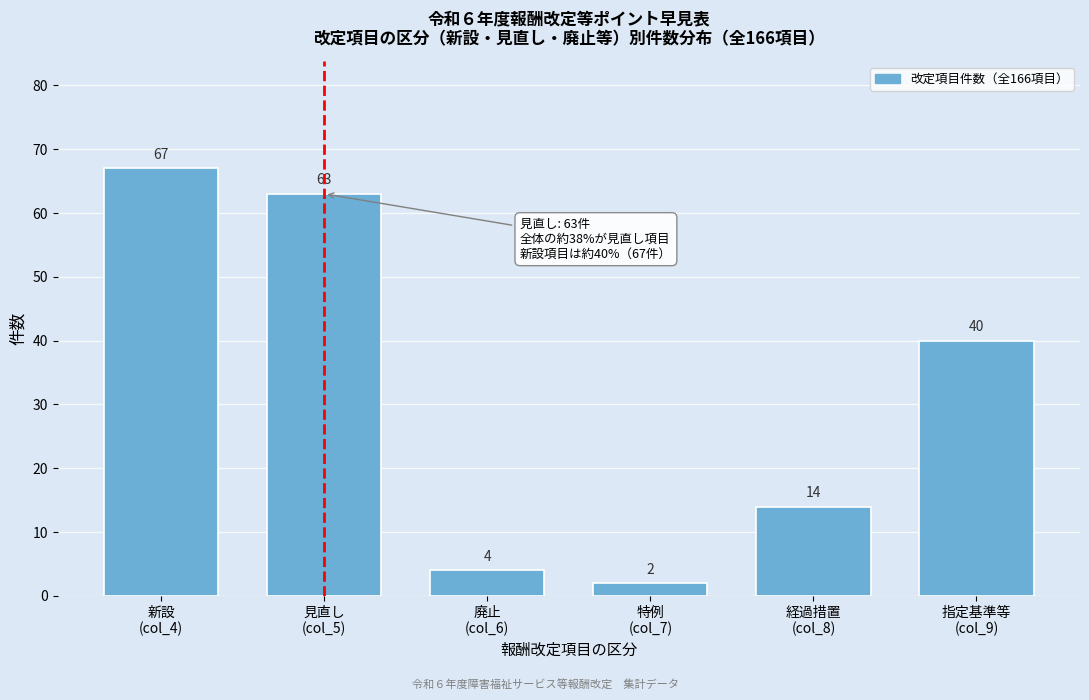

Reading right to left, transcribe all the data shown in this chart.

40	14	2	4	63	67